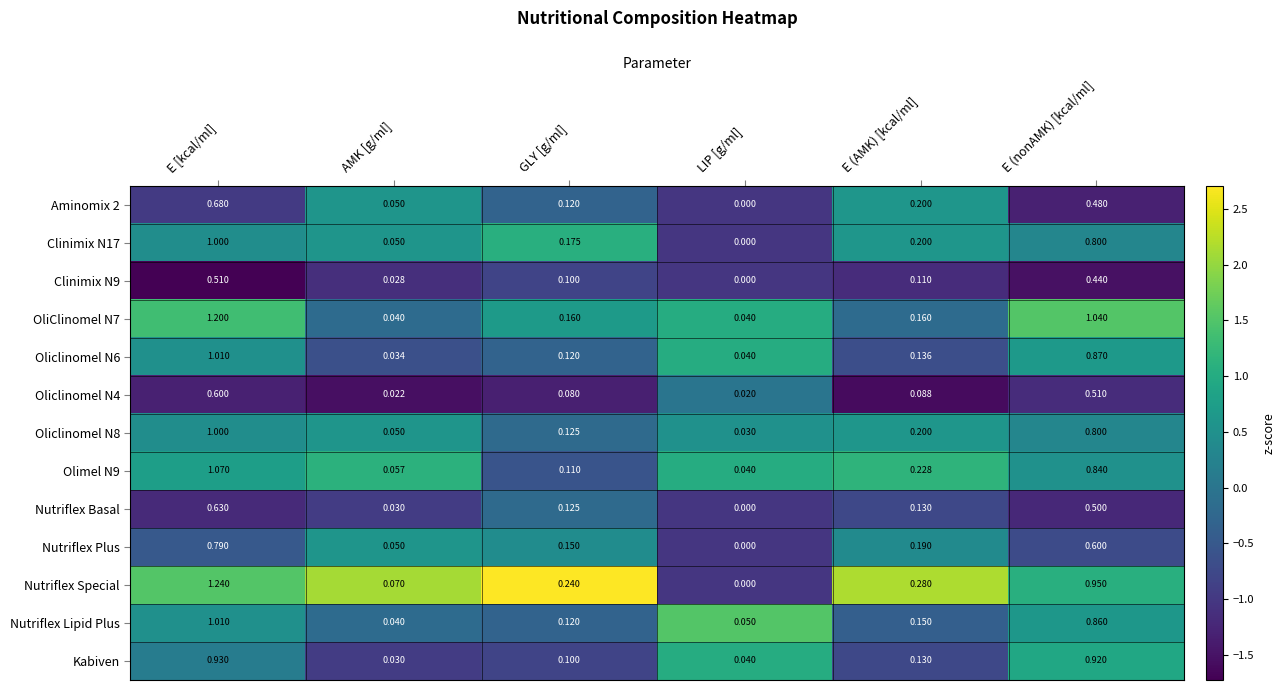

At which category does the chart reach its peak across all series?

E [kcal/ml]